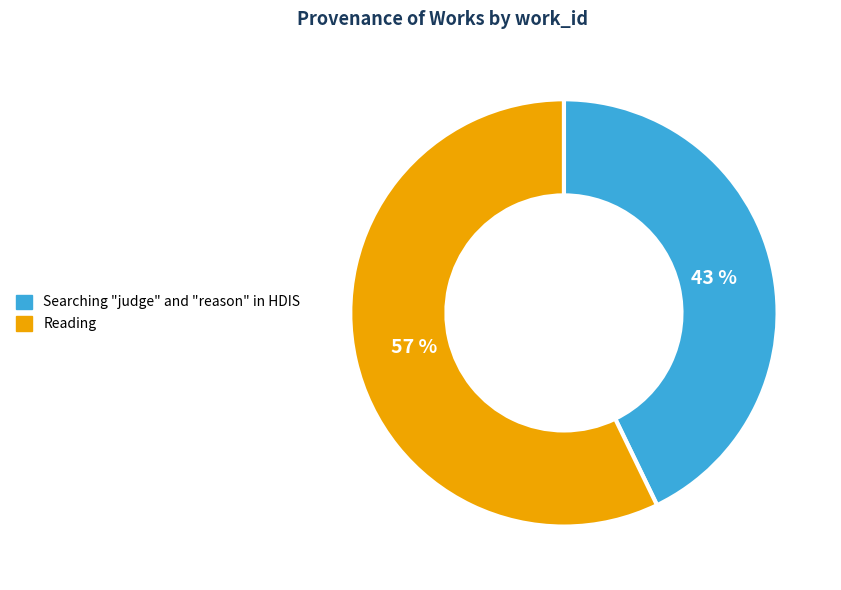

What is the smallest slice in the pie chart?

Searching "judge" and "reason" in HDIS